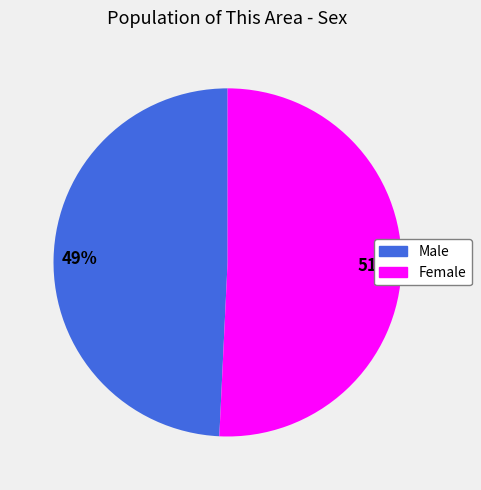

Rank the categories by value from lowest to highest.

Male, Female